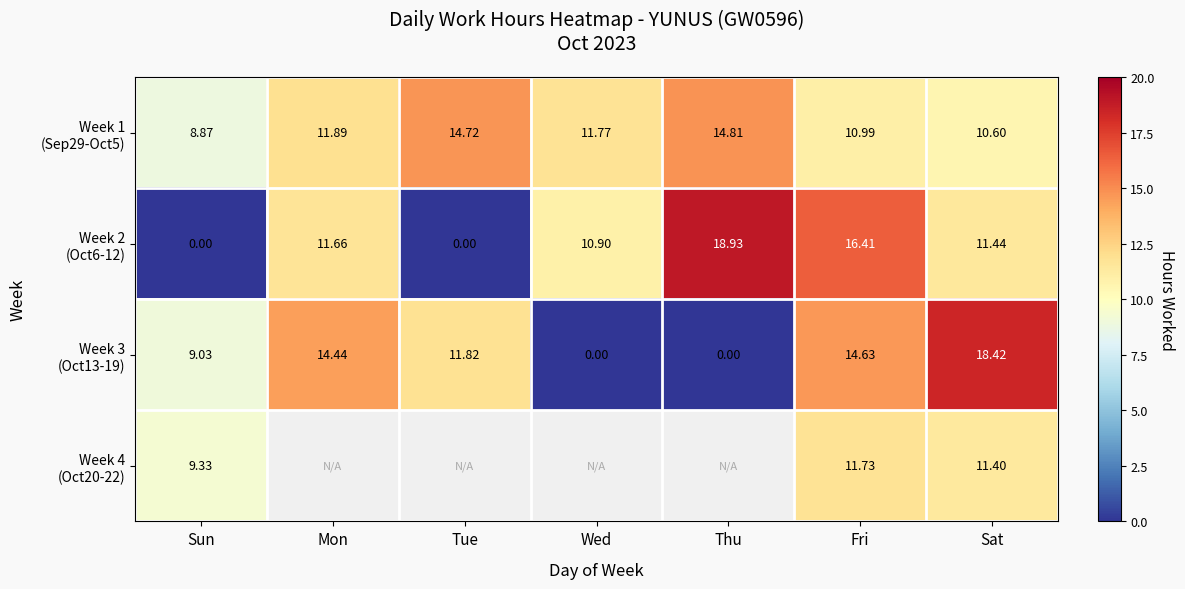

Is the value of Week 1 (Sep29-Oct5) at Sun greater than the value of Week 4 (Oct20-22) at Mon?

No